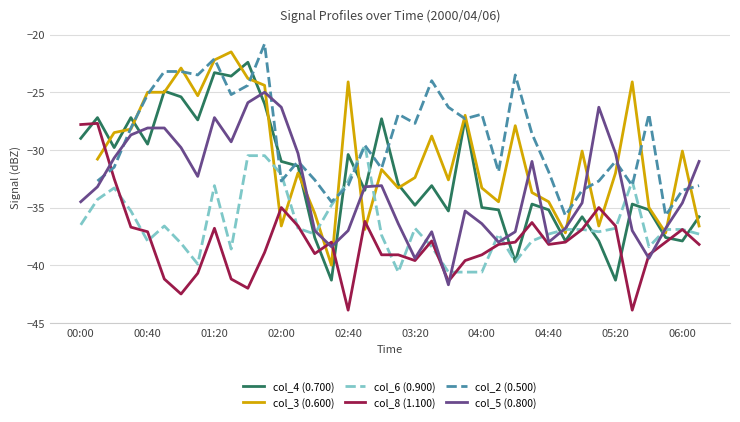

After their last crossing, which series has the higher values: col_8 (1.100) or col_4 (0.700)?

col_4 (0.700)